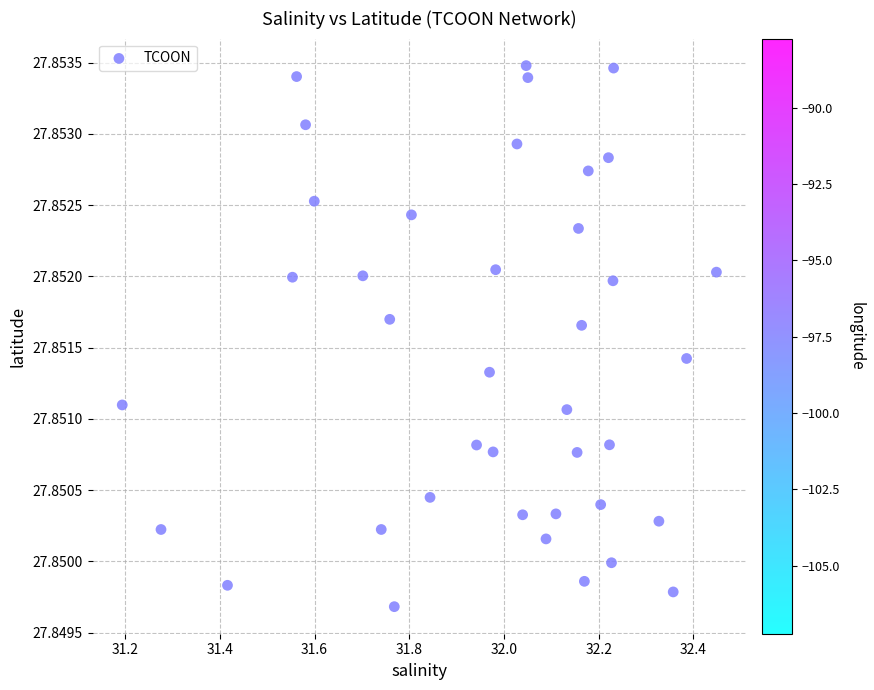

What is the range of X values (max minus min)?

1.3